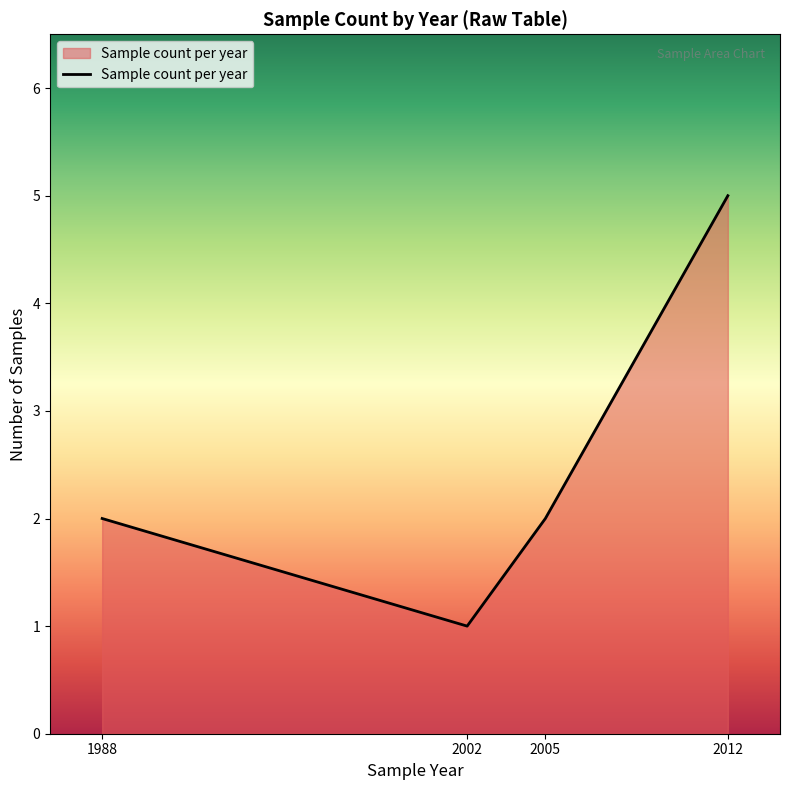

How many categories are shown in the chart?

4